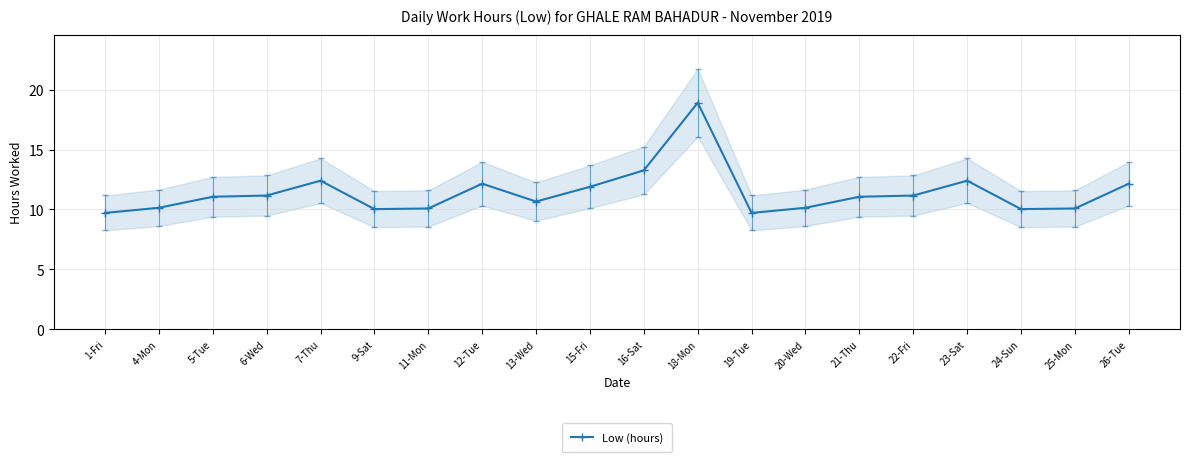

Approximately how many times larger is the value at 13-Wed compared to 20-Wed?

1.1